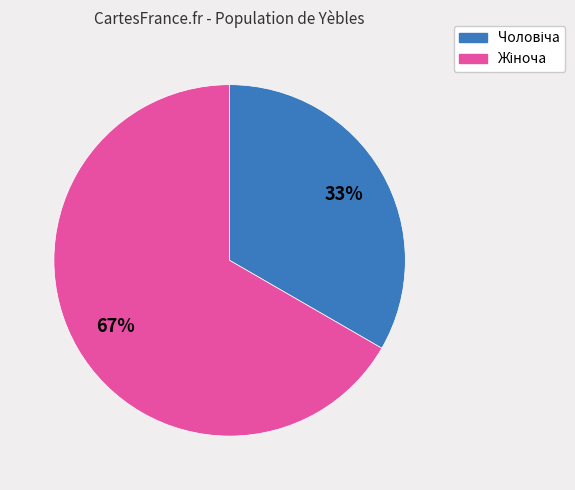

To the nearest percent, what is the average slice percentage?

50%